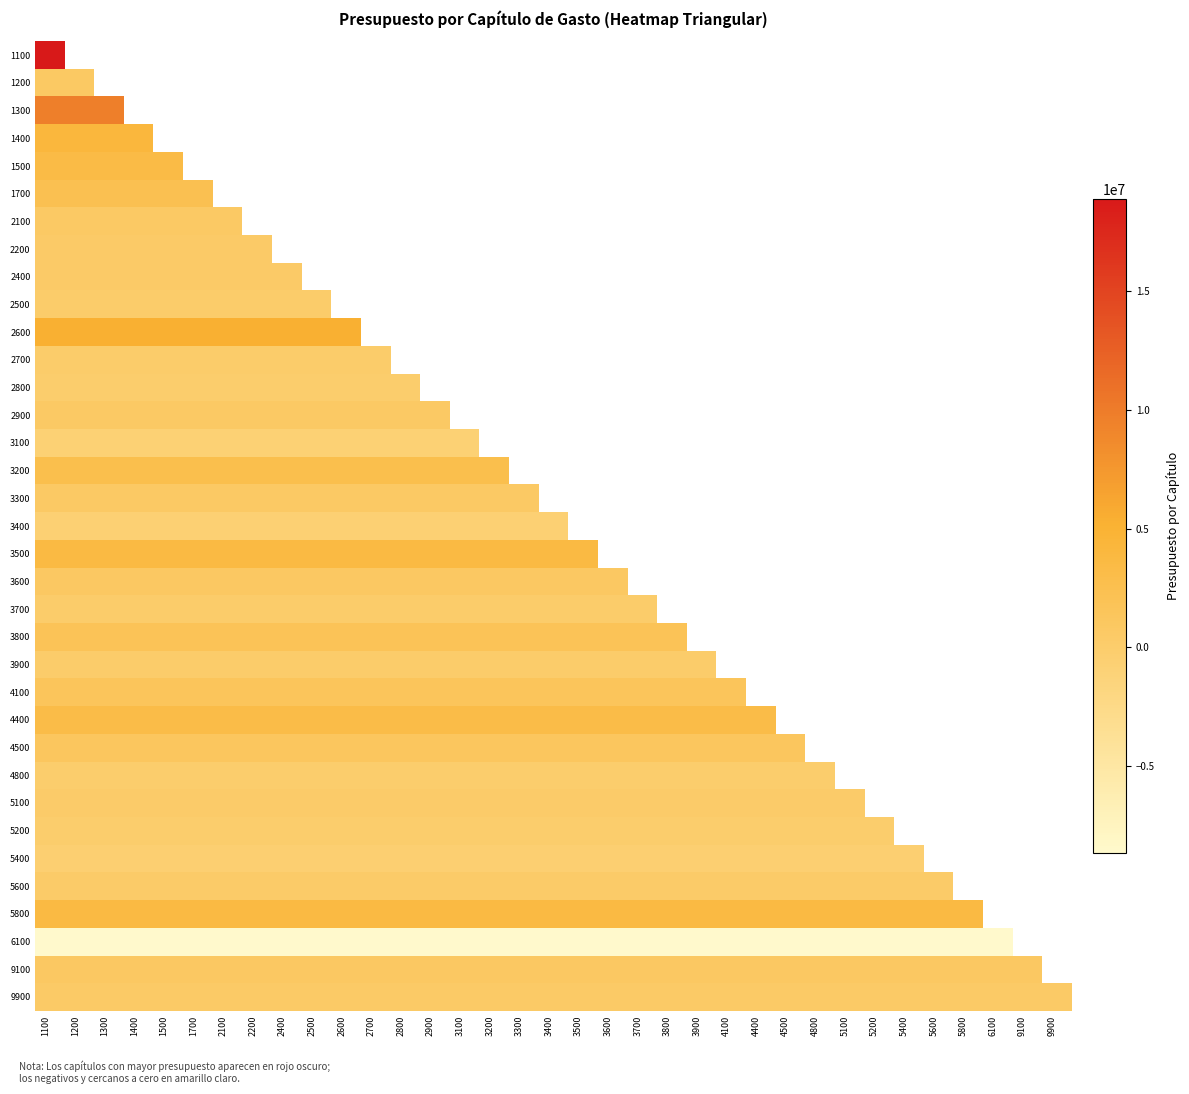

At which label is 1300 closest to 9634740?

1100